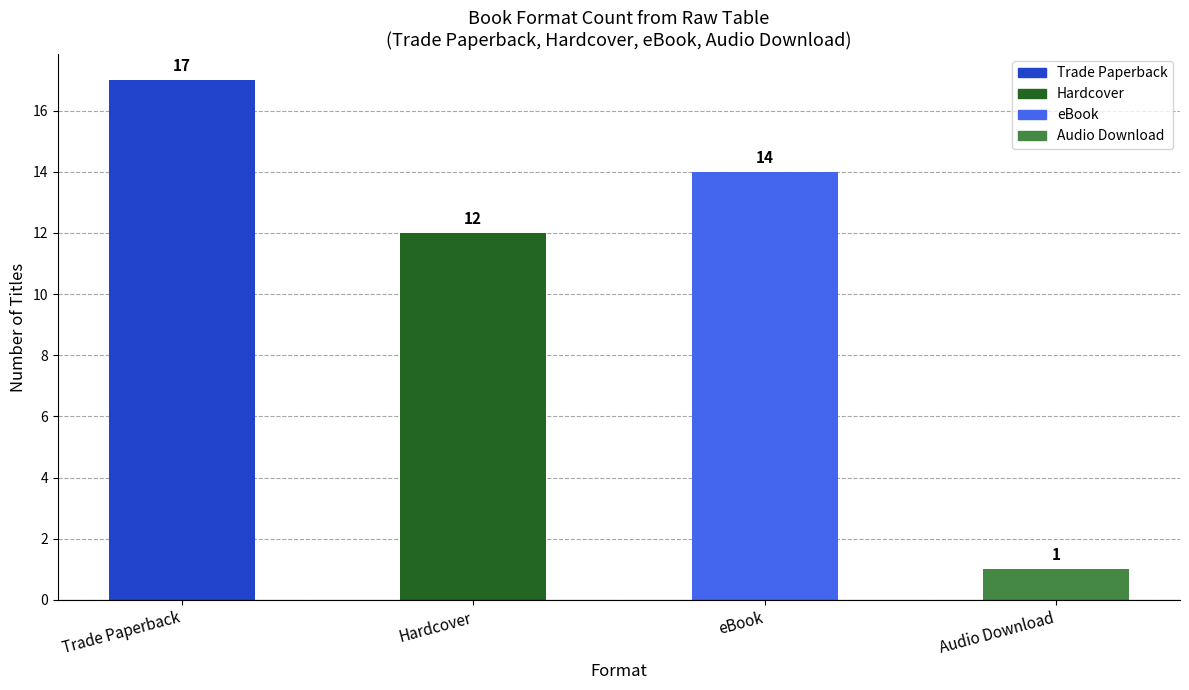

What is the difference between the maximum and minimum values?

16